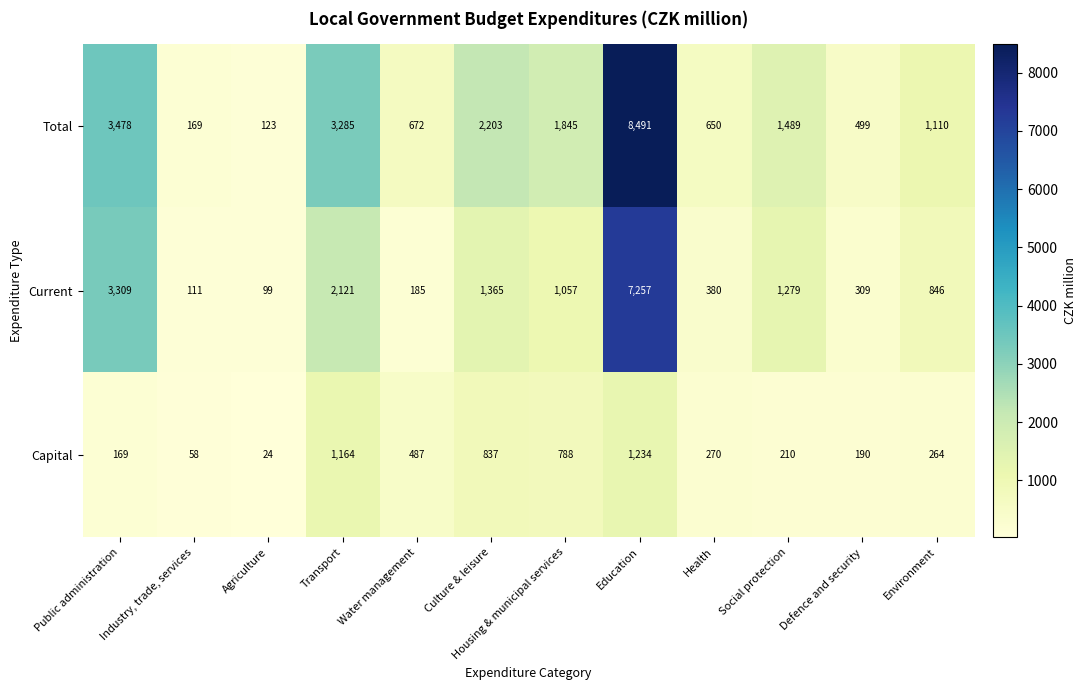

Between Industry, trade, services and Education, which series saw the biggest shift?

Total